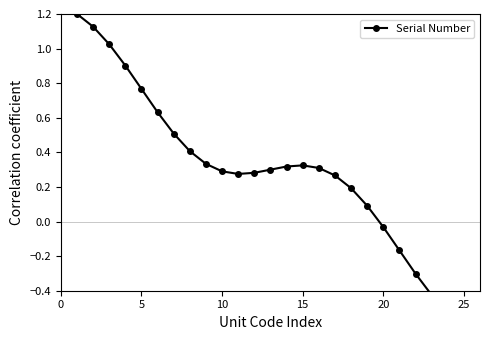

At which category does the data reach its first local peak?

15